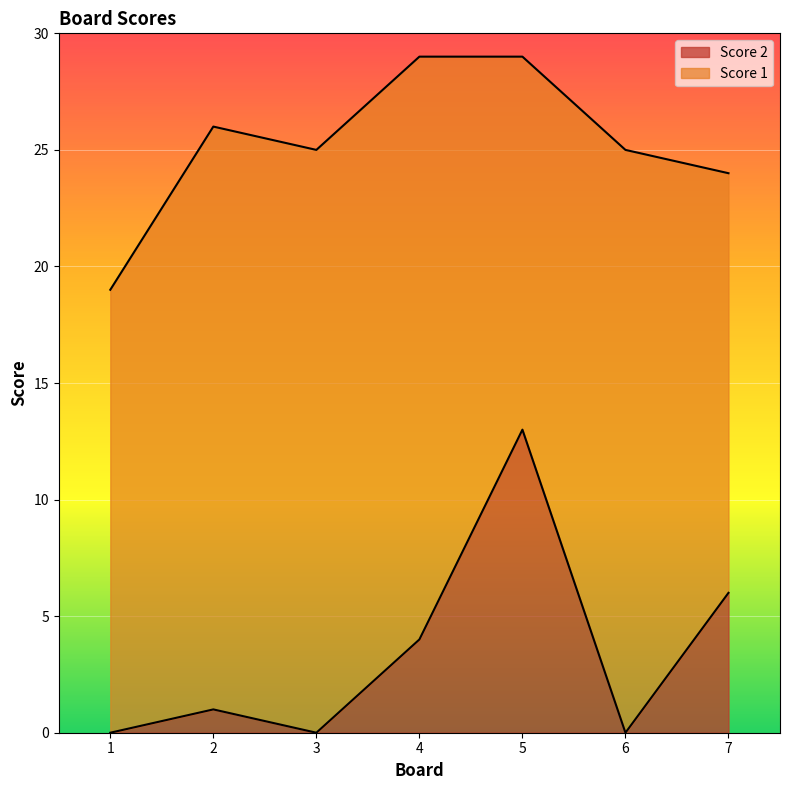

At which label does Score 2 reach its peak?

5